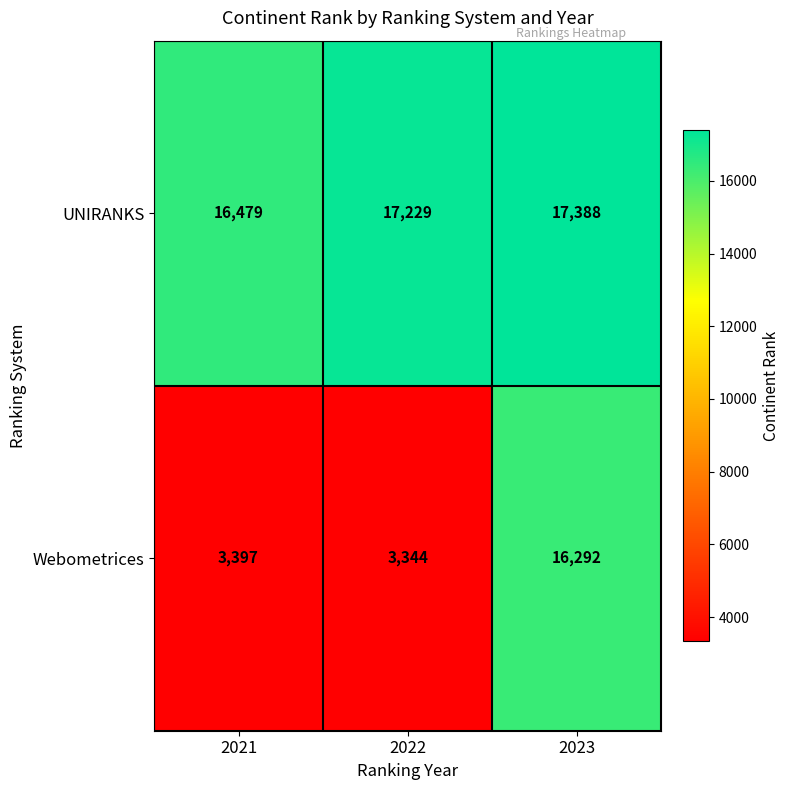

Reading left to right, list all the values displayed in this chart.

UNIRANKS: 16479	17229	17388
Webometrices: 3397	3344	16292